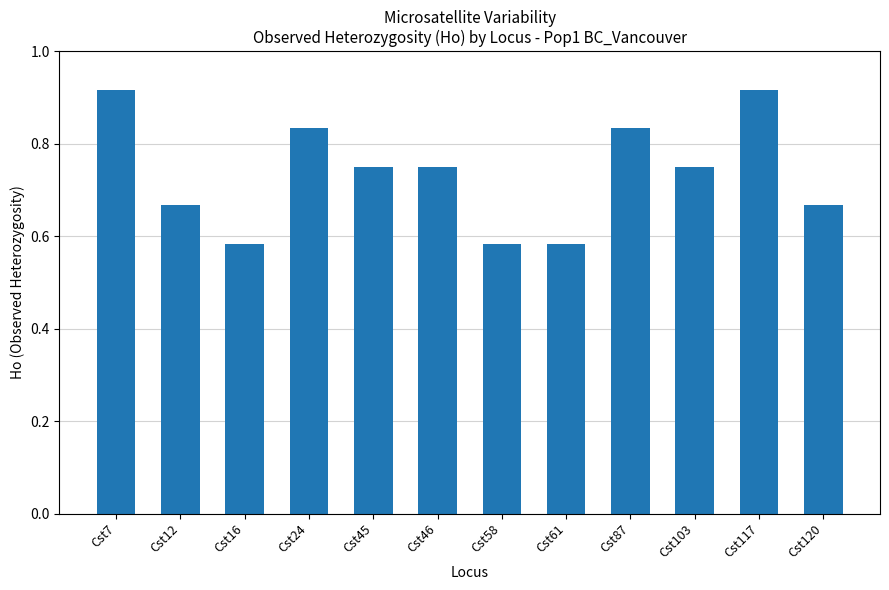

The value at Cst87 is 0.3. True or false?

False